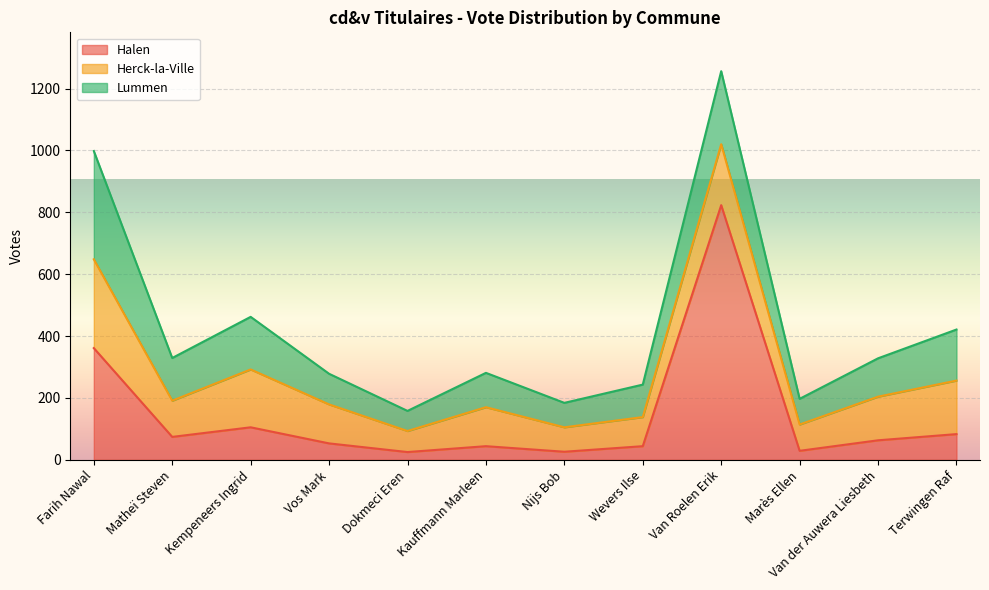

At Marès Ellen, list the series in order from largest to smallest.

Herck-la-Ville, Lummen, Halen